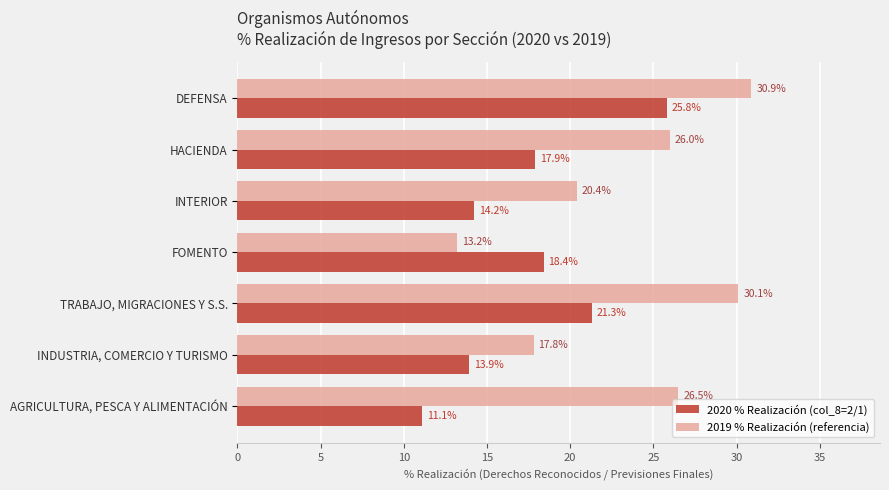

List the series in order of their overall mean, lowest first.

2020 % Realización (col_8=2/1), 2019 % Realización (referencia)